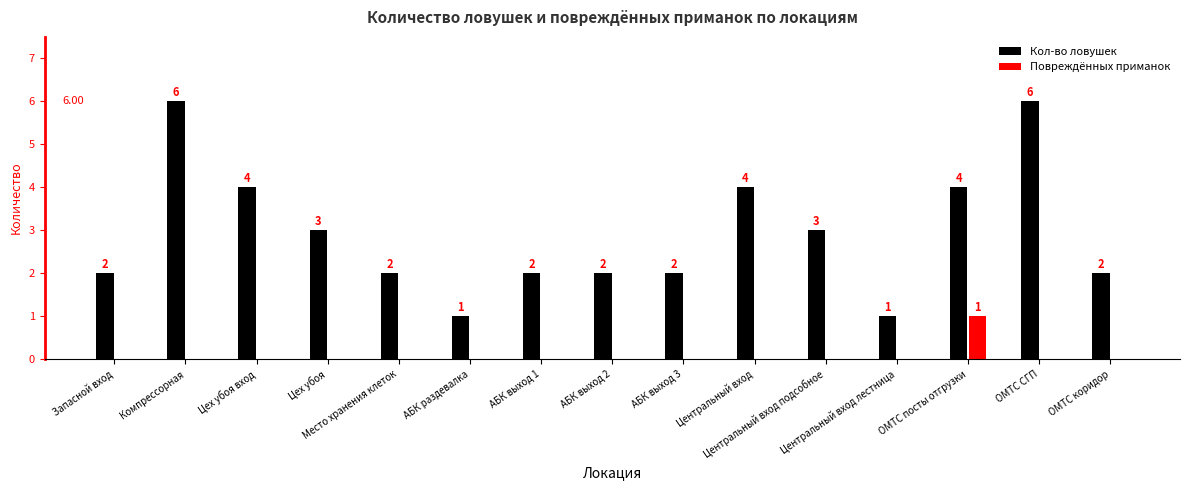

Reading left to right, extract all data points from this chart.

Кол-во ловушек: 2	6	4	3	2	1	2	2	2	4	3	1	4	6	2
Повреждённых приманок: 0	0	0	0	0	0	0	0	0	0	0	0	1	0	0